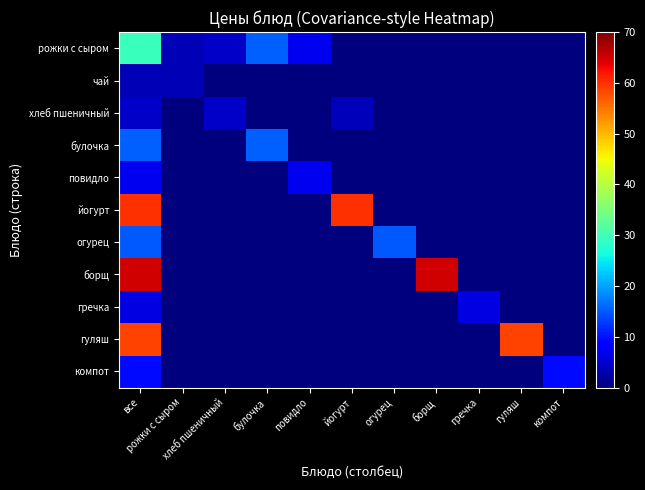

Rank the series at йогурт from highest to lowest value.

йогурт, хлеб пшеничный, рожки с сыром, чай, булочка, повидло, огурец, борщ, гречка, гуляш, компот